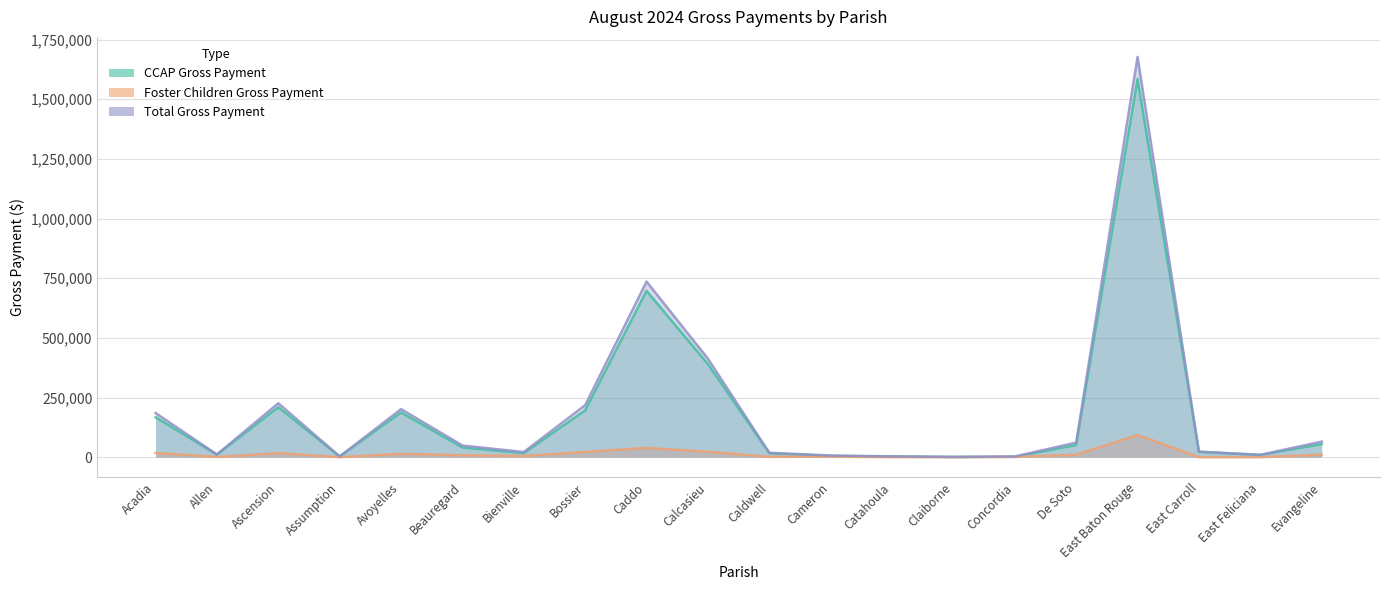

How many values in the Foster Children Gross Payment series are below 8180?

10